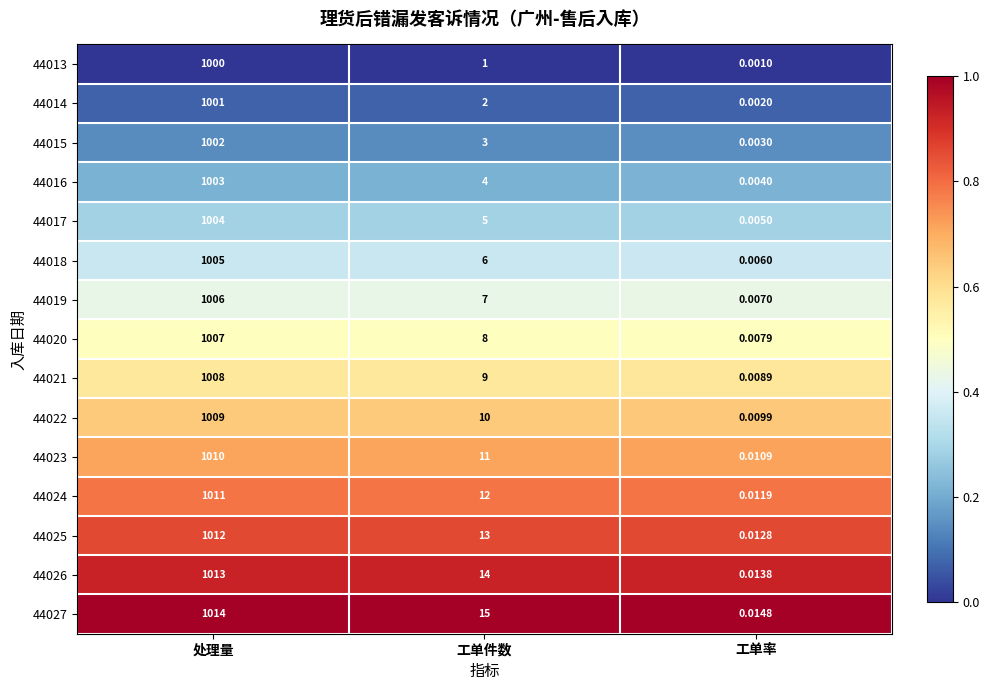

Which label corresponds to the smallest value in the chart?

工单率